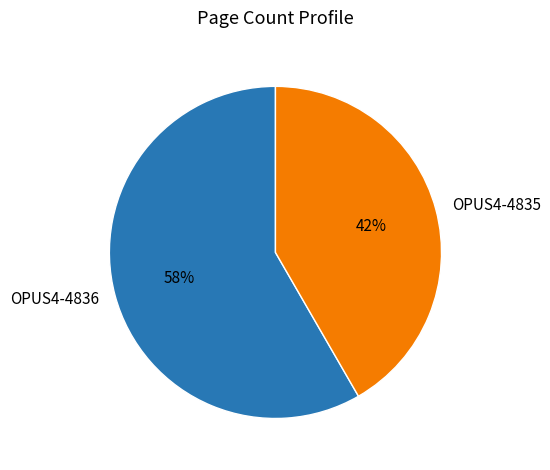

What percentage is the OPUS4-4835 slice, to the nearest percent?

42%